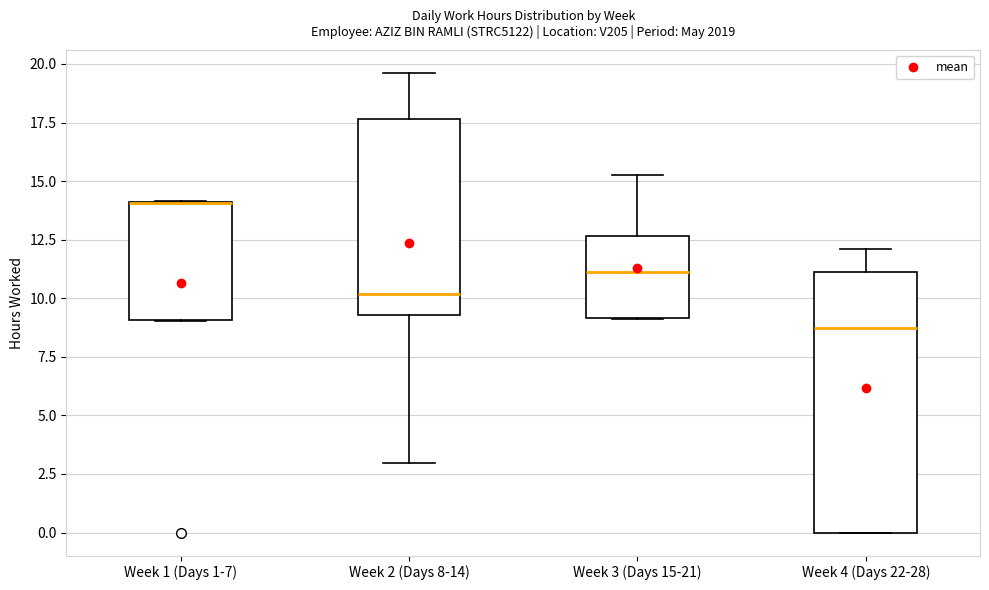

Reading left to right, read every box against the y-axis: the position of its median line, the range the box covers, and the ends of its whiskers. The values are not printed on the chart, so give them approximately, as read against the axis.

Week 1 (Days 1-7): median 14.0 (drawn on the box's upper edge), box 9.0 to 14.0, whiskers 9.0 to 14.0
Week 2 (Days 8-14): median 10.0, box 9.5 to 17.5, whiskers 3.0 to 19.5
Week 3 (Days 15-21): median 11.0, box 9.0 to 12.5, whiskers 9.0 to 15.5
Week 4 (Days 22-28): median 9.0, box 0.0 to 11.0, whiskers 0.0 to 12.0